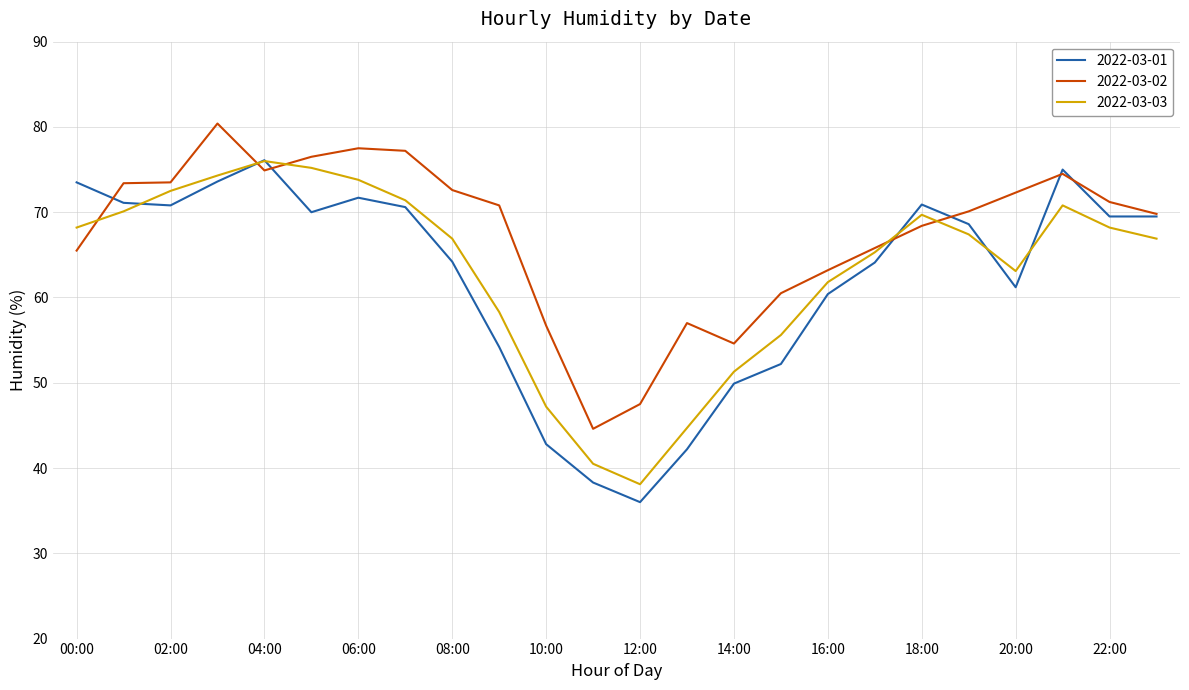

What is the average value of the 2022-03-01 series?

62.4